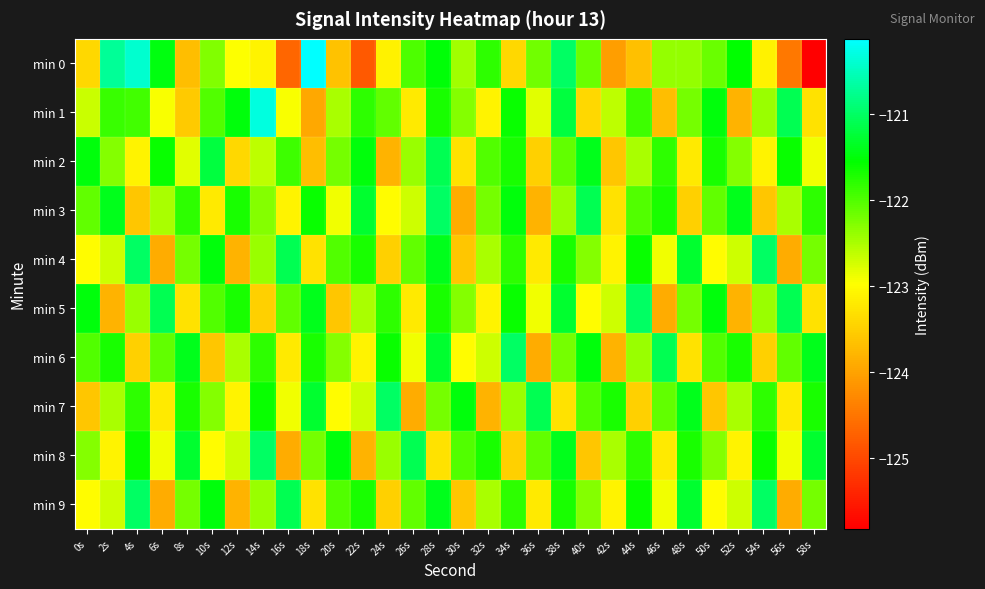

At how many categories does at least one series exceed -125?

30